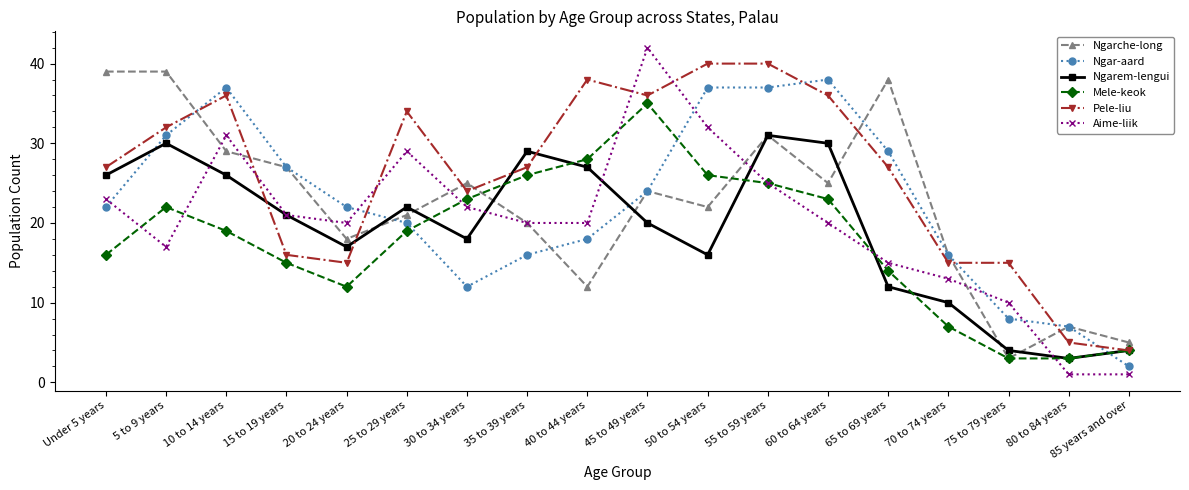

Which series has the widest spread of values?

Aime-liik